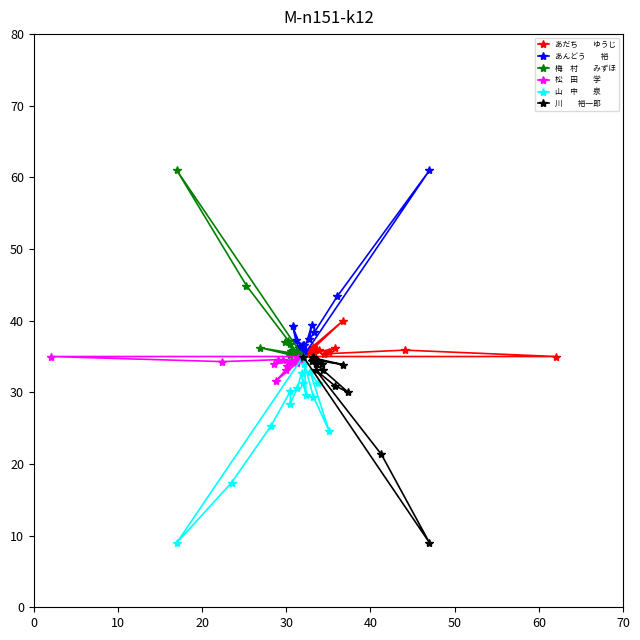

What is the difference between the maximum and second lowest values in the 梅　村　　みずほ series?

25.9